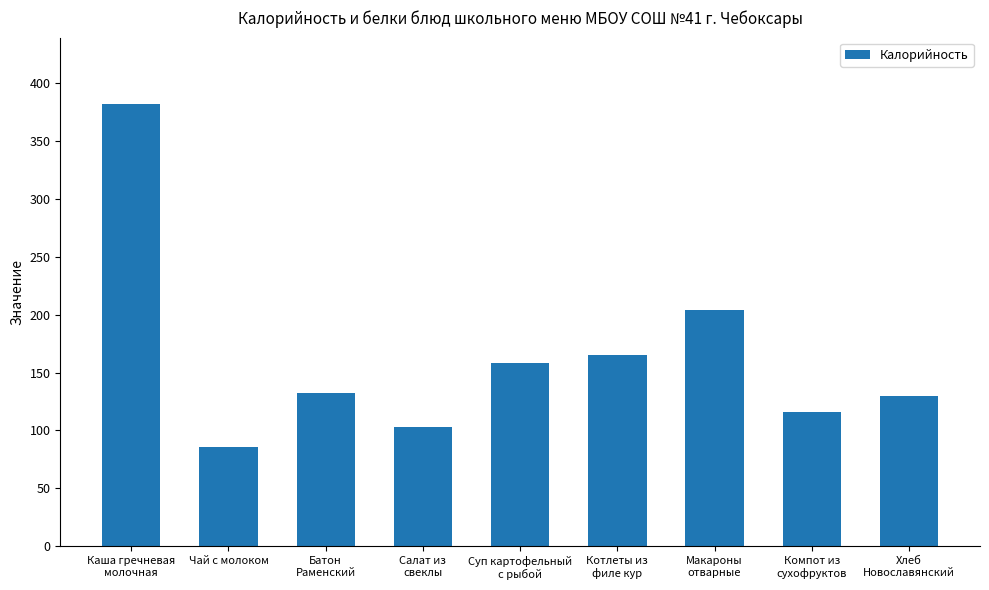

What is the sum of the values at Хлеб
Новославянский and Котлеты из
филе кур?

295.0